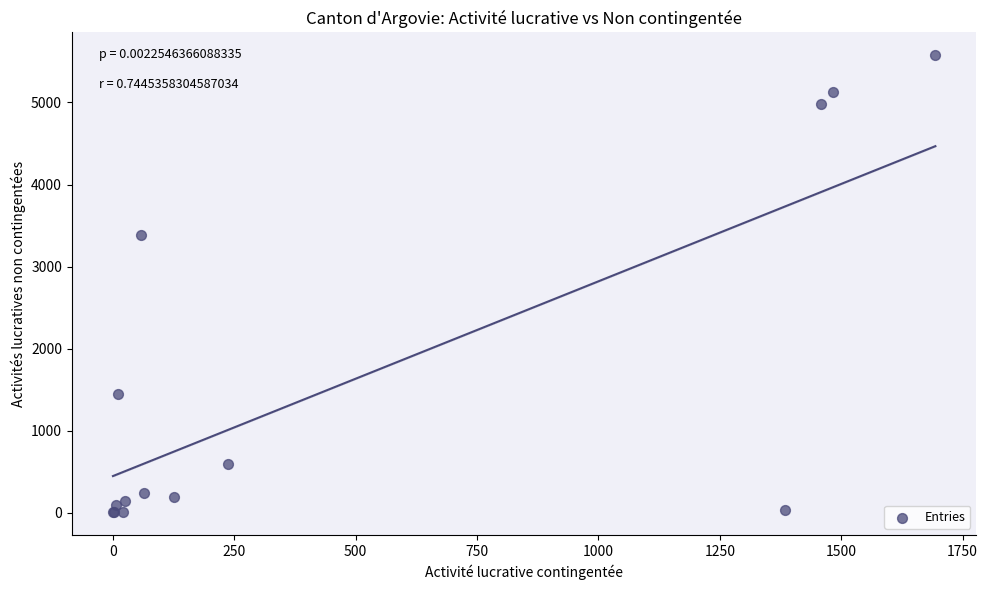

What Y value in the scatter plot is closest to 2790?

3390